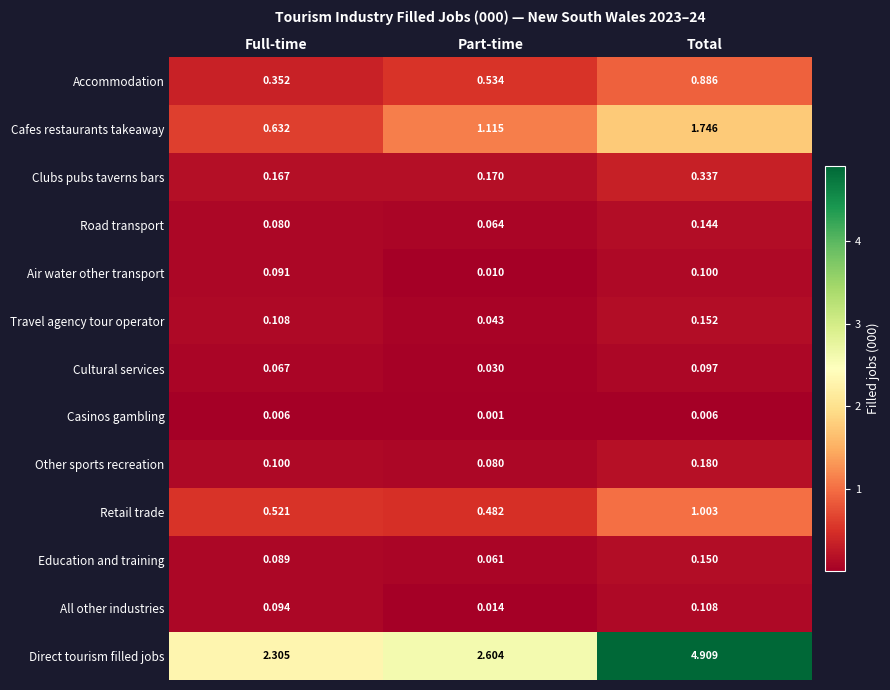

Between Full-time and Part-time, which series saw the biggest shift?

Cafes restaurants takeaway